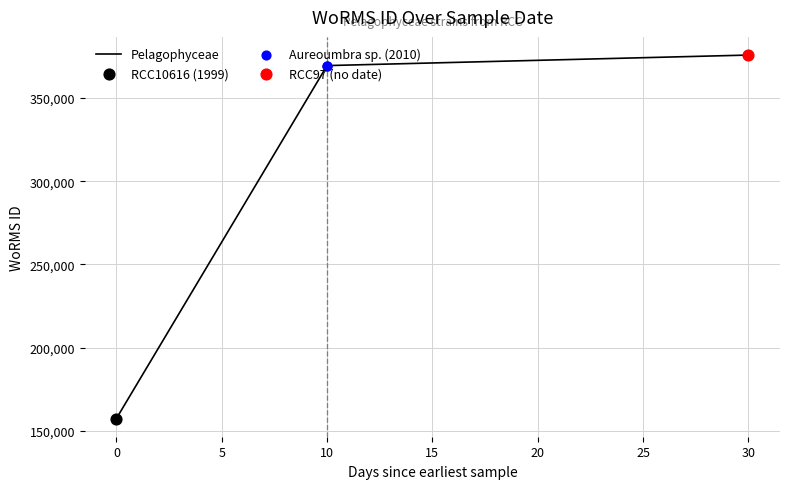

Between 0 and 30, which is larger?

30